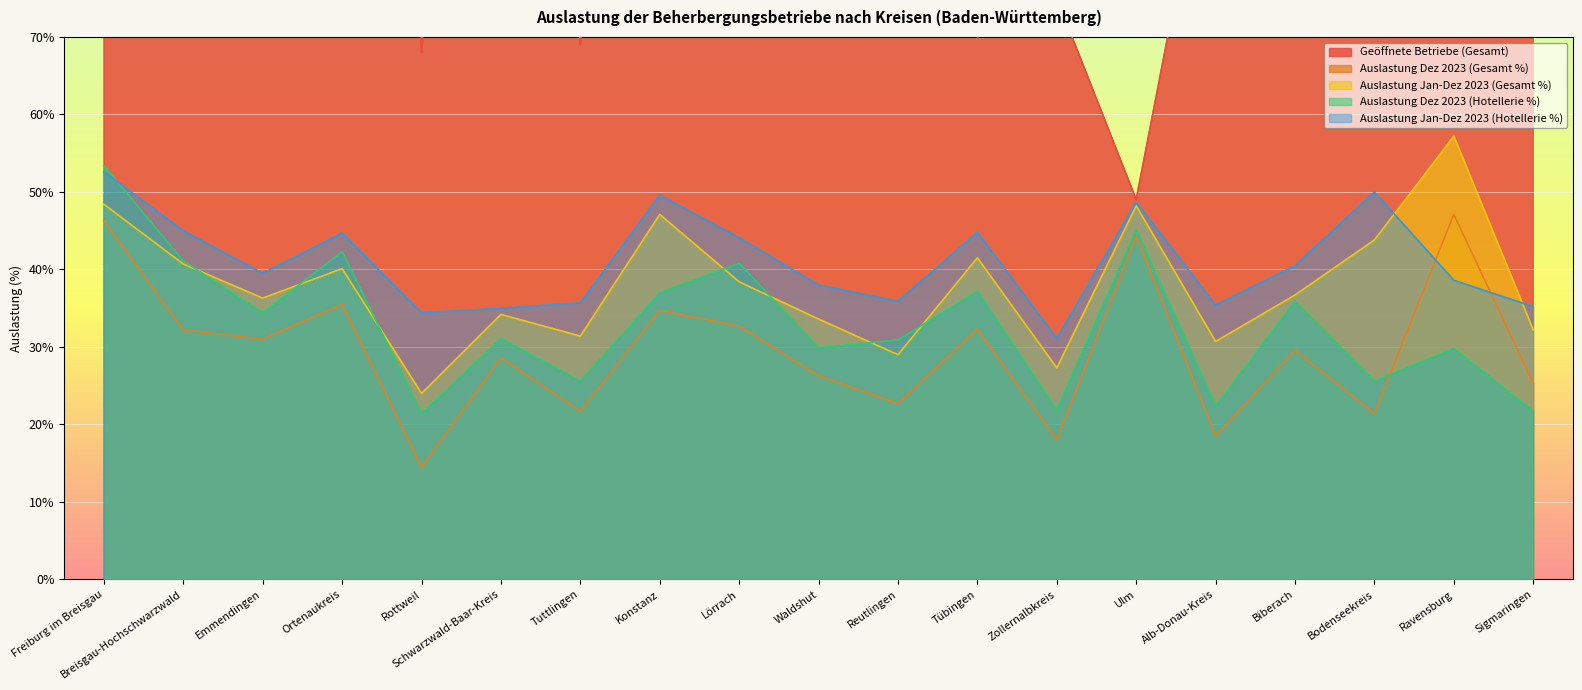

What is the maximum value for Auslastung Dez 2023 (Gesamt %)?

47.1